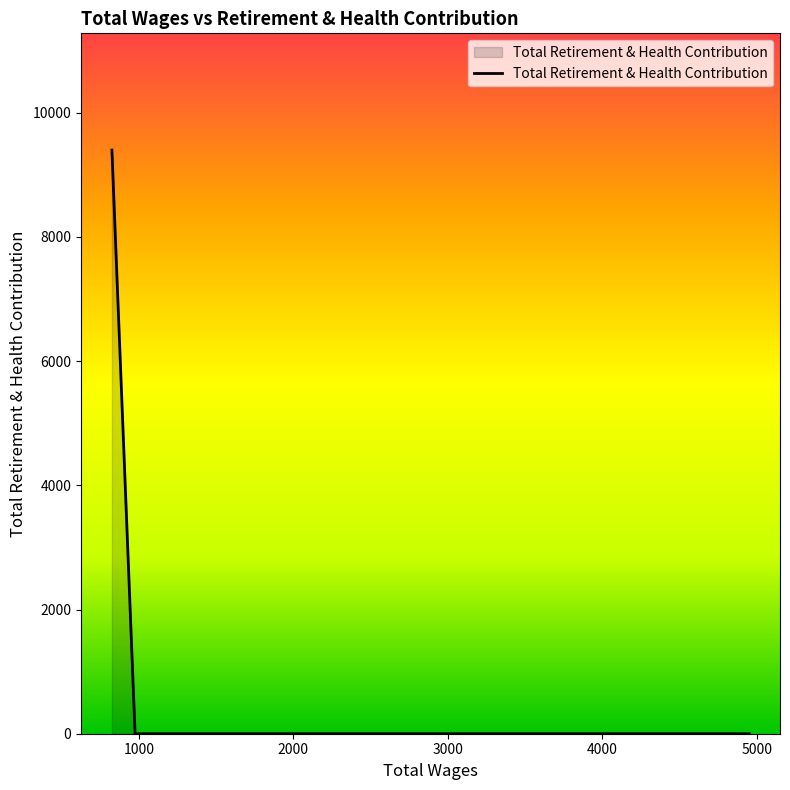

True or false: the data has more than 1 interior local peaks.

False